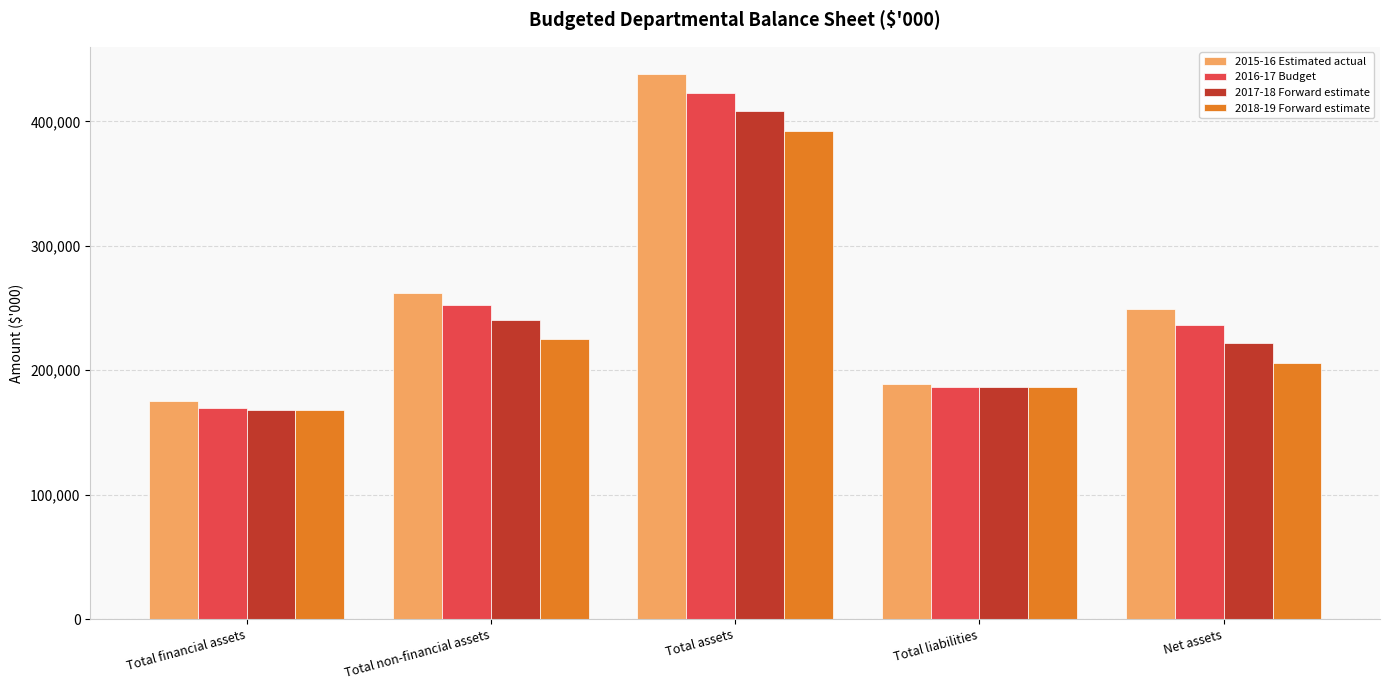

Which category has the highest value in the 2018-19 Forward estimate series?

Total assets